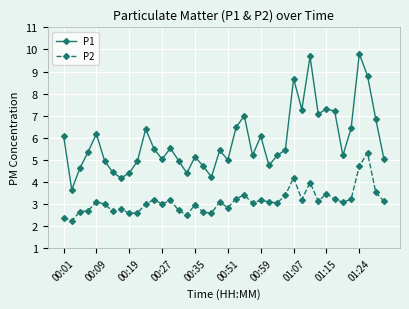

What are all the series names shown in the legend?

P1, P2